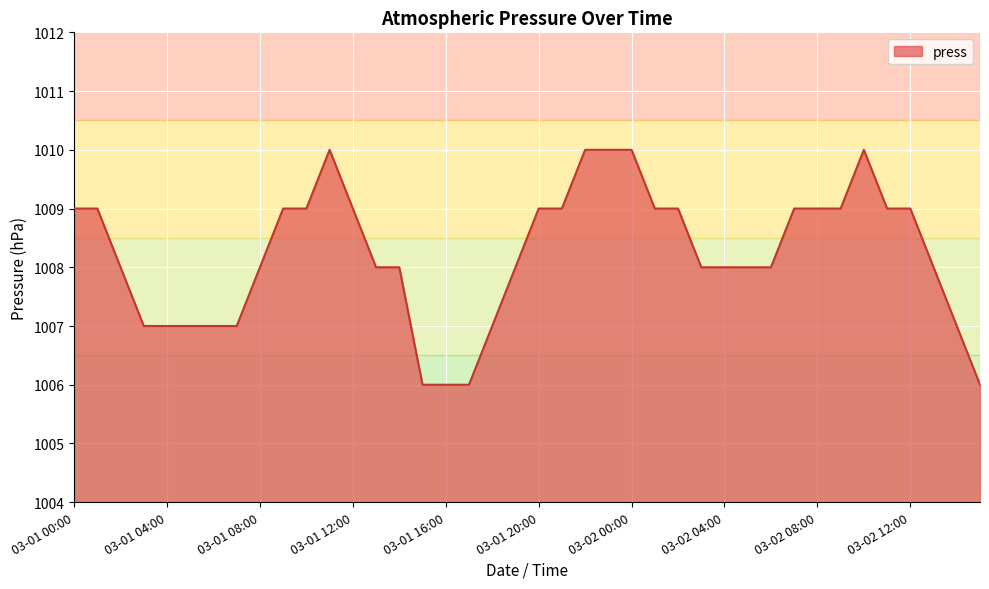

What is the smallest value displayed?

1006